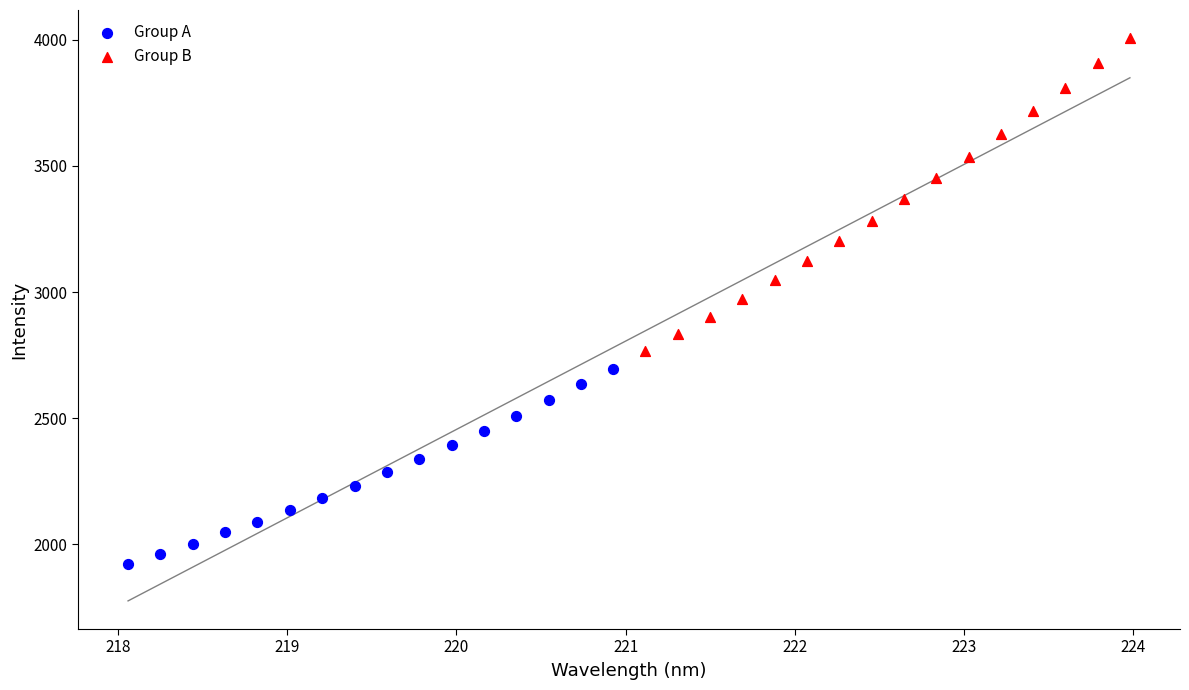

Which series contains the highest Y value?

Group B